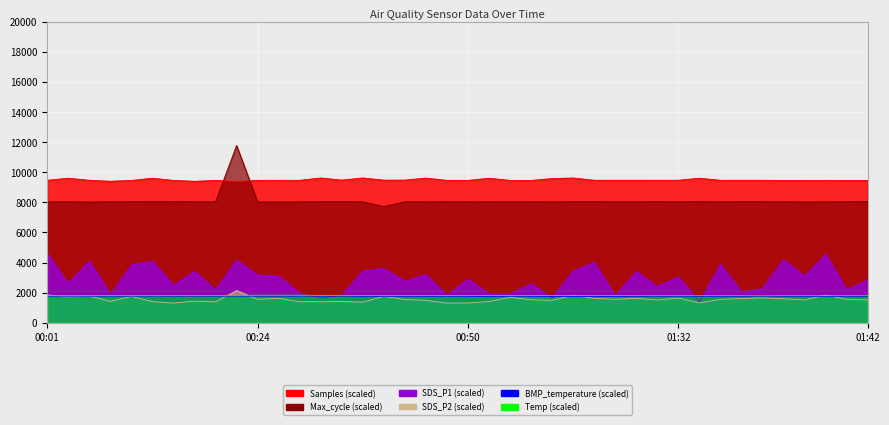

What is the total value across all series at 23?

25194.8